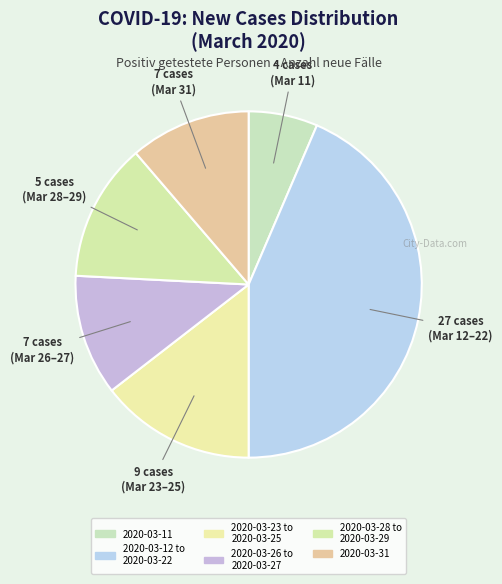

How many slices are in this pie chart?

6